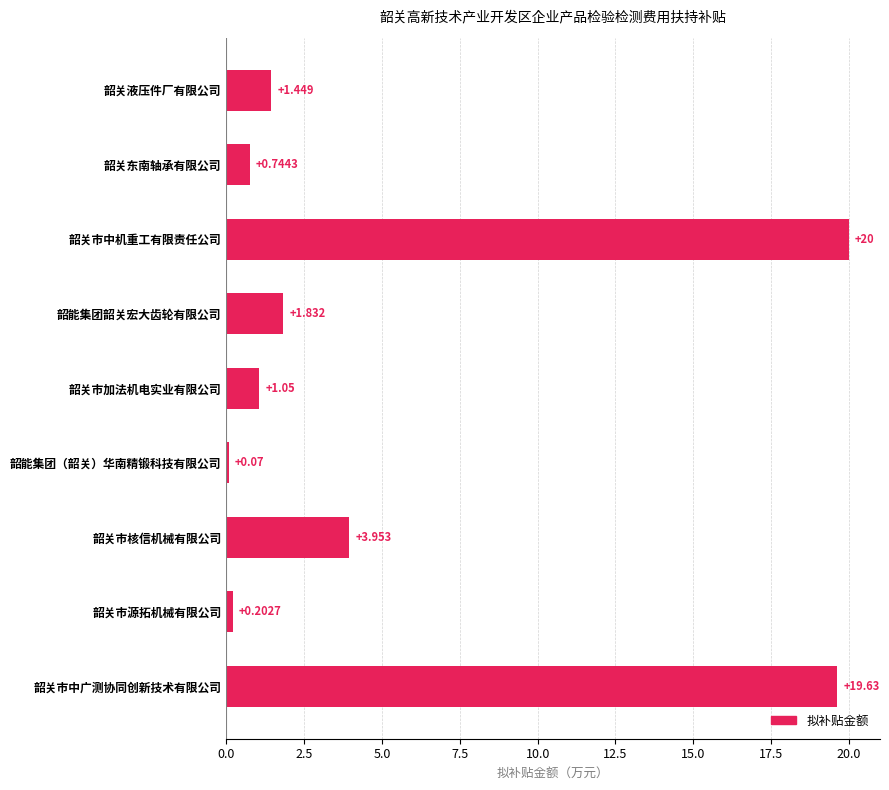

Which has a higher value, 韶关市加法机电实业有限公司 or 韶关市源拓机械有限公司?

韶关市加法机电实业有限公司